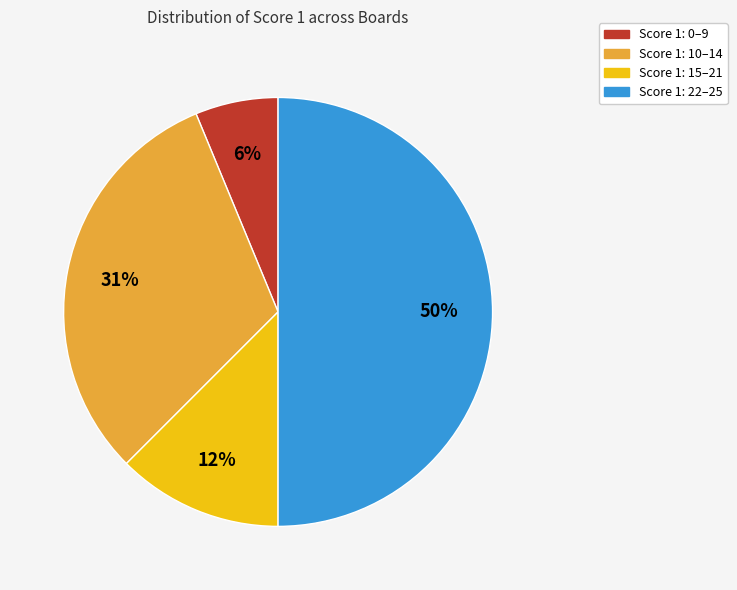

To the nearest percent, what percentage of the pie is Score 1: 0–9?

6%